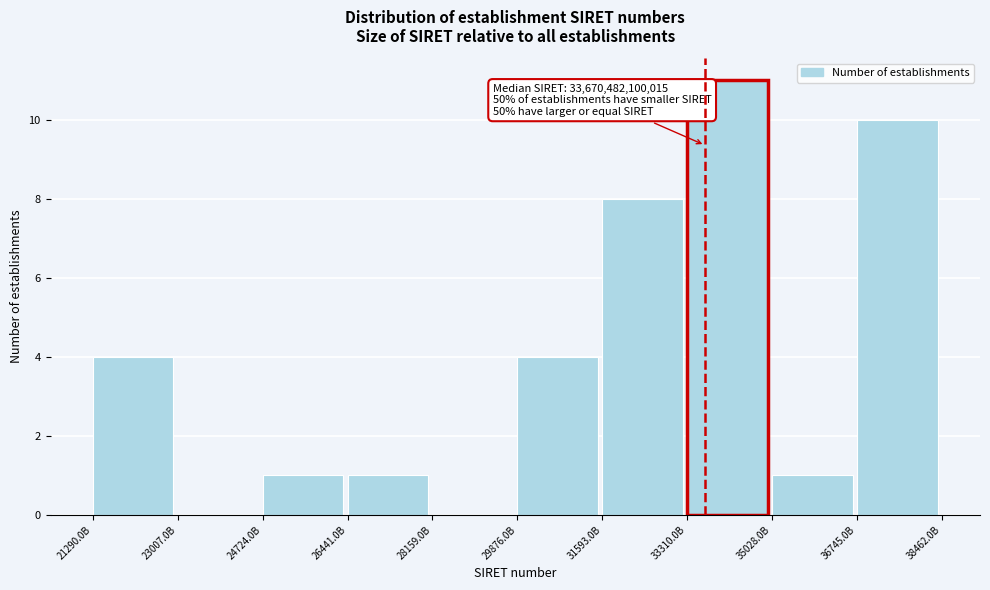

Reading right to left, what are all the values shown in this chart?

36745.0B=10	35028.0B=1	33310.0B=11	31593.0B=8	29876.0B=4	28159.0B=0	26441.0B=1	24724.0B=1	23007.0B=0	21290.0B=4